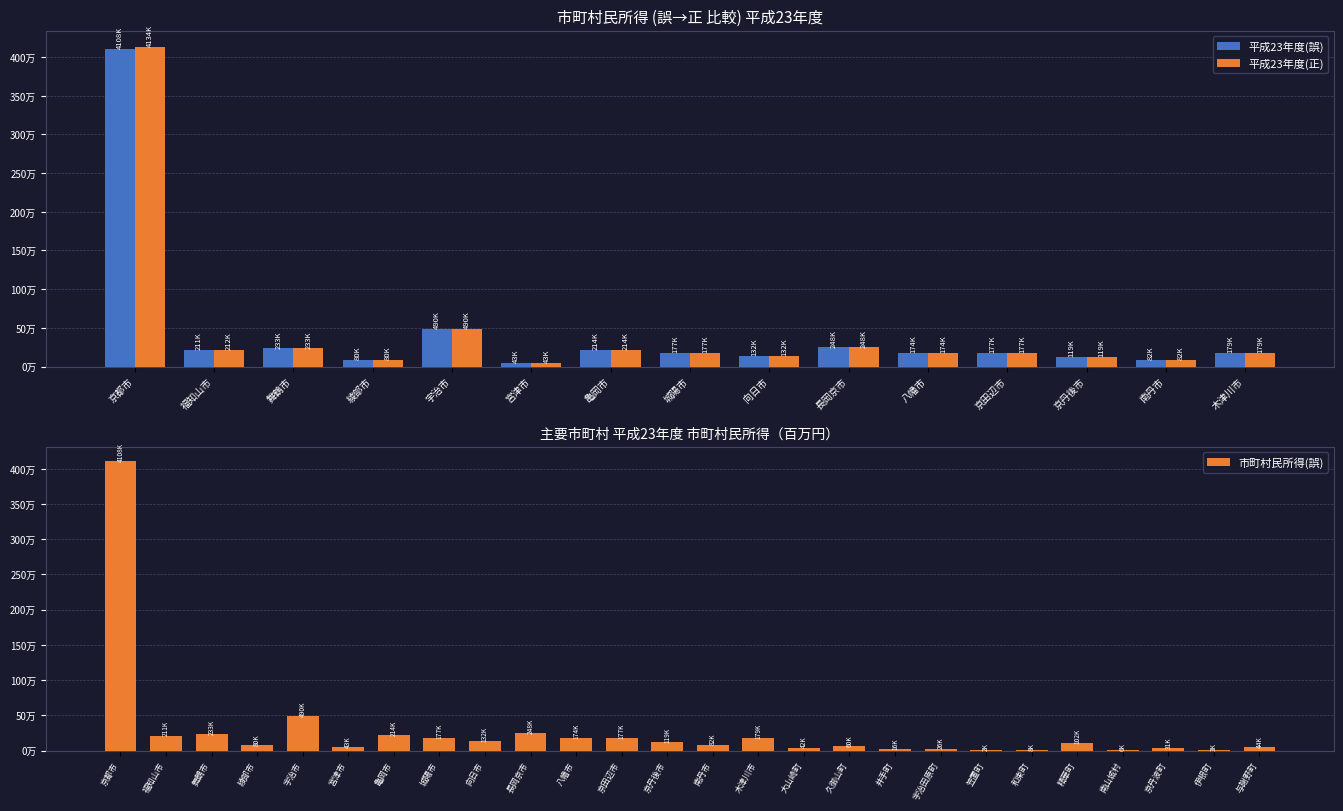

Are the bars grouped side by side (vs. stacked)?

Yes